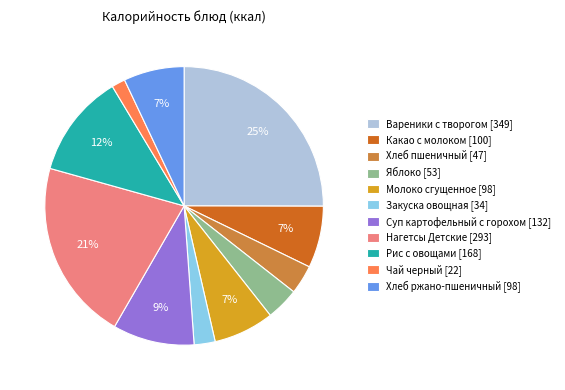

Between Хлеб пшеничный [47] and Чай черный [22], which is larger?

Хлеб пшеничный [47]